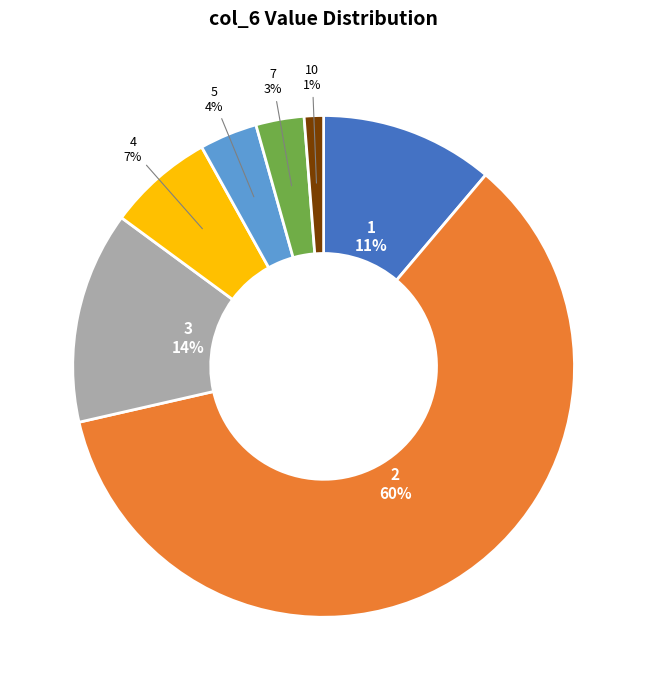

Rank the categories by value from lowest to highest.

10, 7, 5, 4, 1, 3, 2